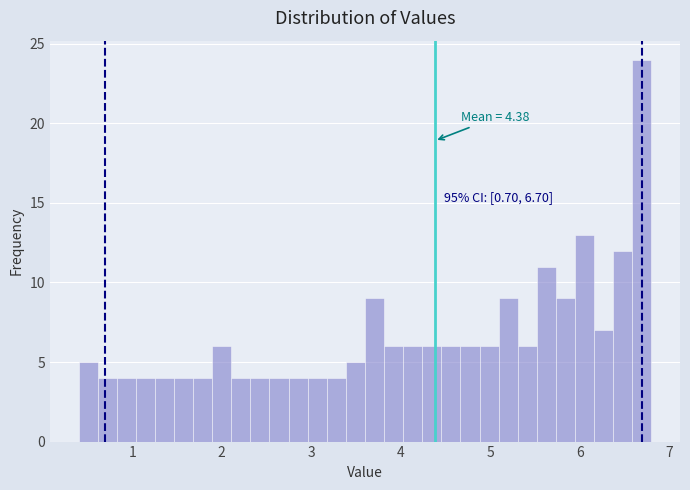

Around what value on the x-axis is the tallest bar? Give the approximate position of its centre, as read against the axis.

6.7